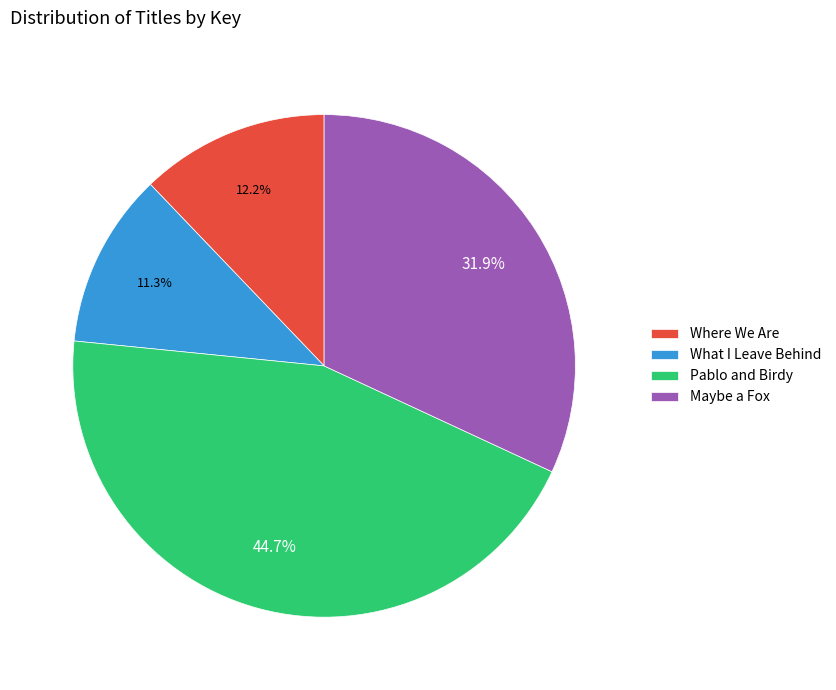

The Pablo and Birdy slice represents 37% of the pie. True or false?

False